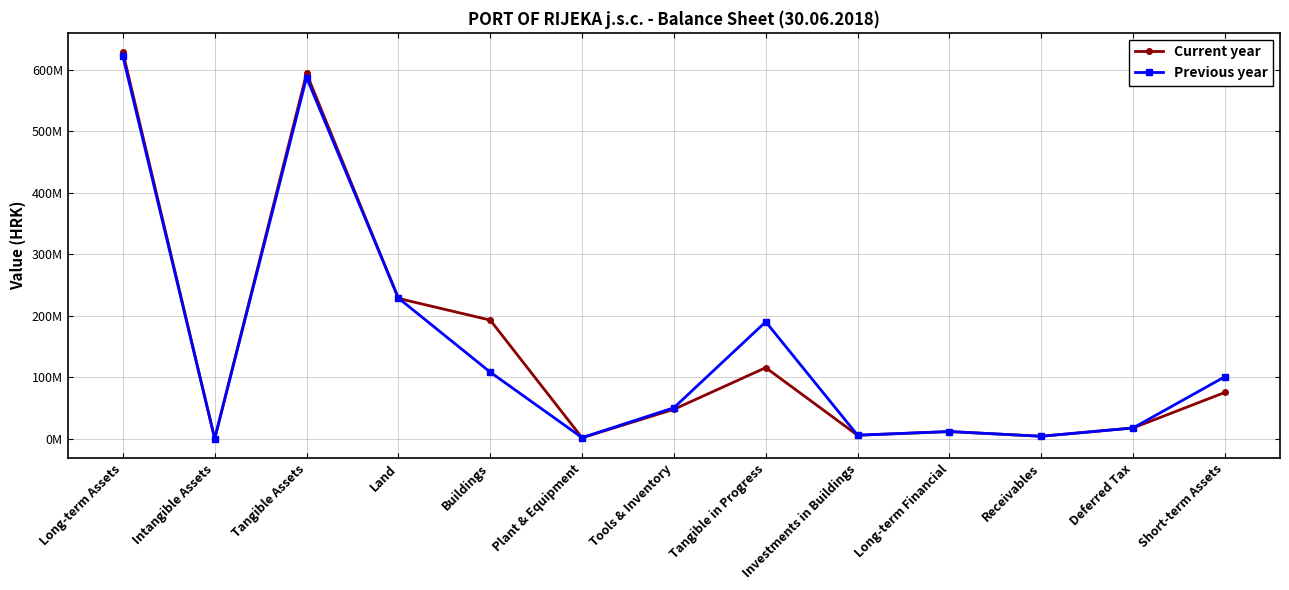

Which series has the largest range (max minus min)?

Current year